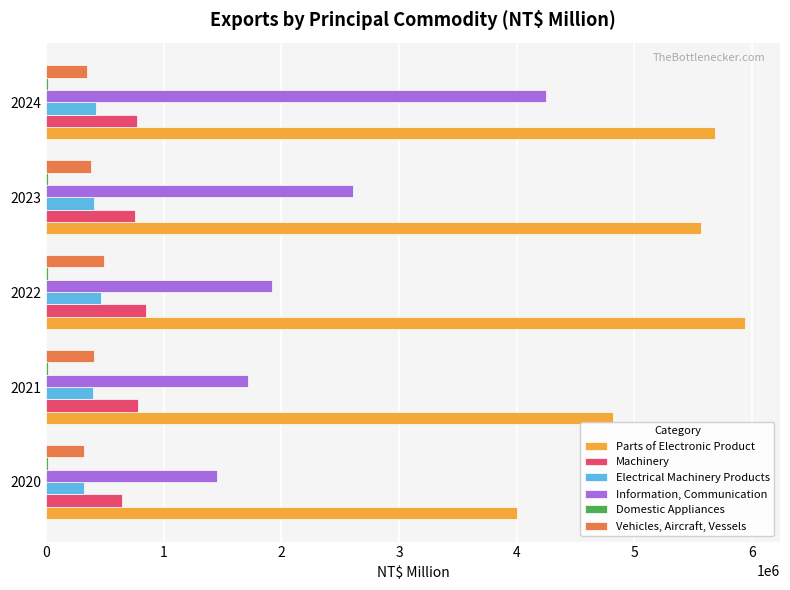

What is the sum of all Information, Communication values?

11953712